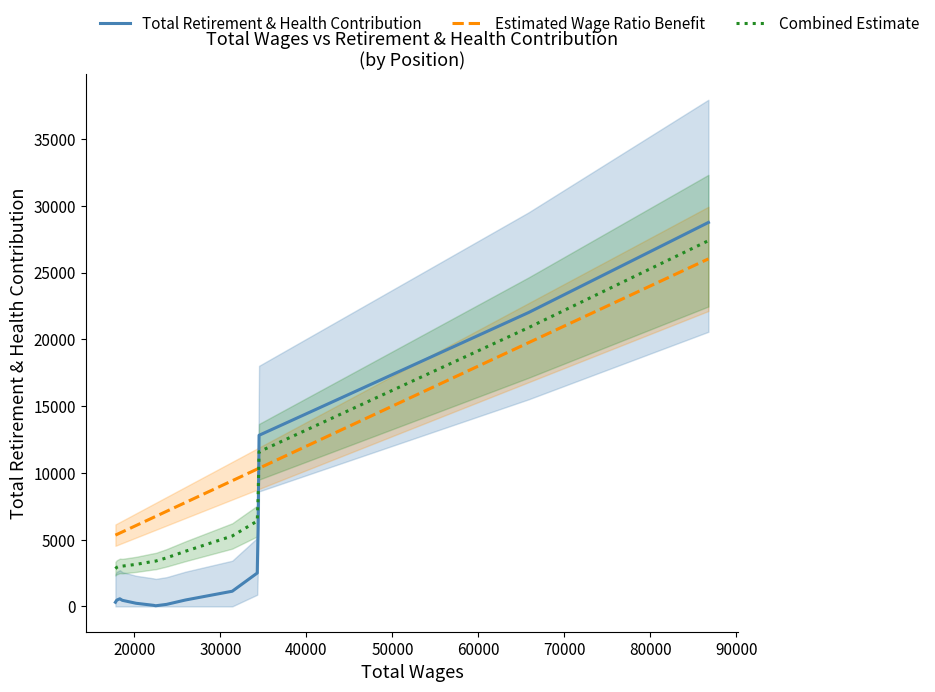

True or false: Combined Estimate has more than 2 interior local peaks.

False